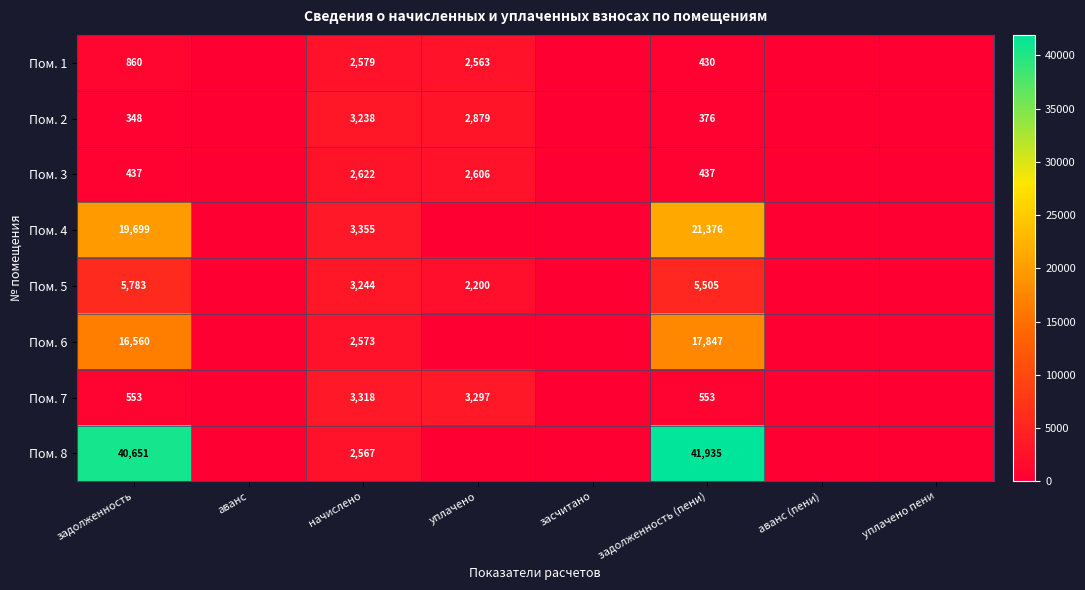

What is the maximum value shown in the chart?

41934.5